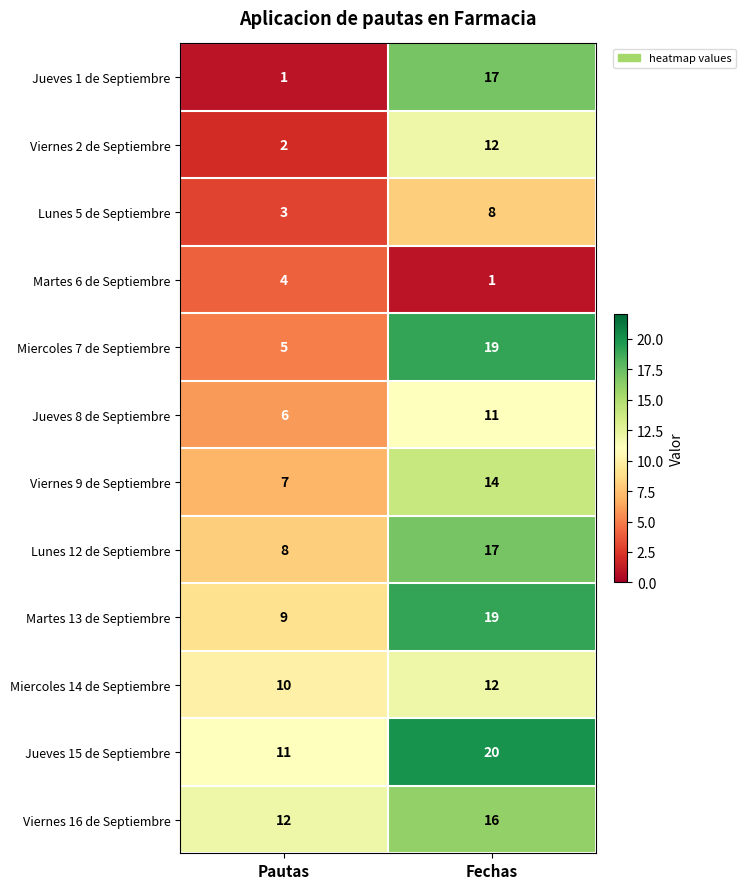

At how many categories does at least one series exceed 2?

2